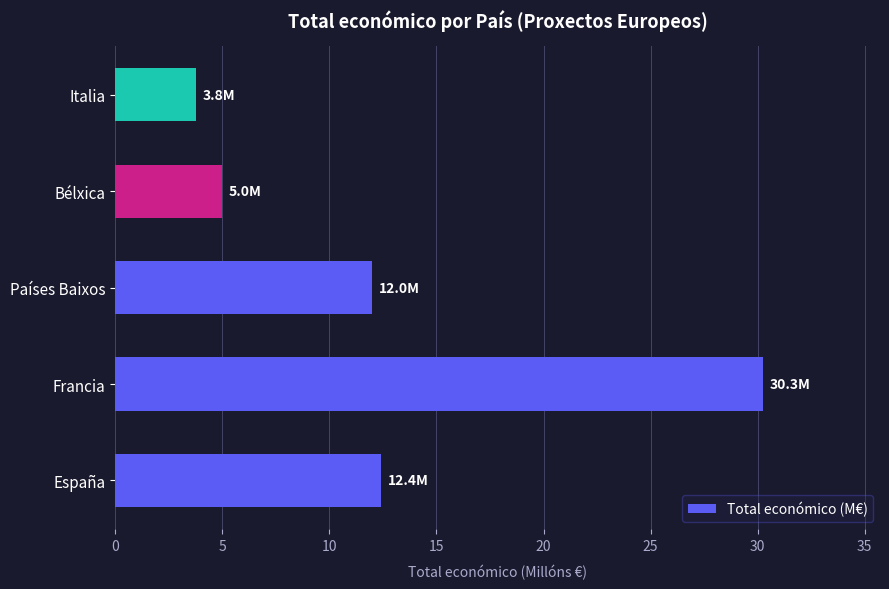

Does the chart contain any negative values?

No